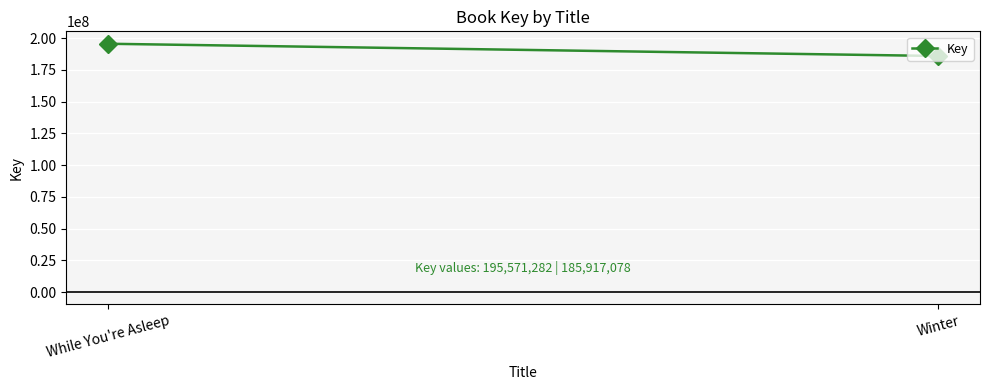

Reading left to right, transcribe all the data shown in this chart.

195571282	185917078